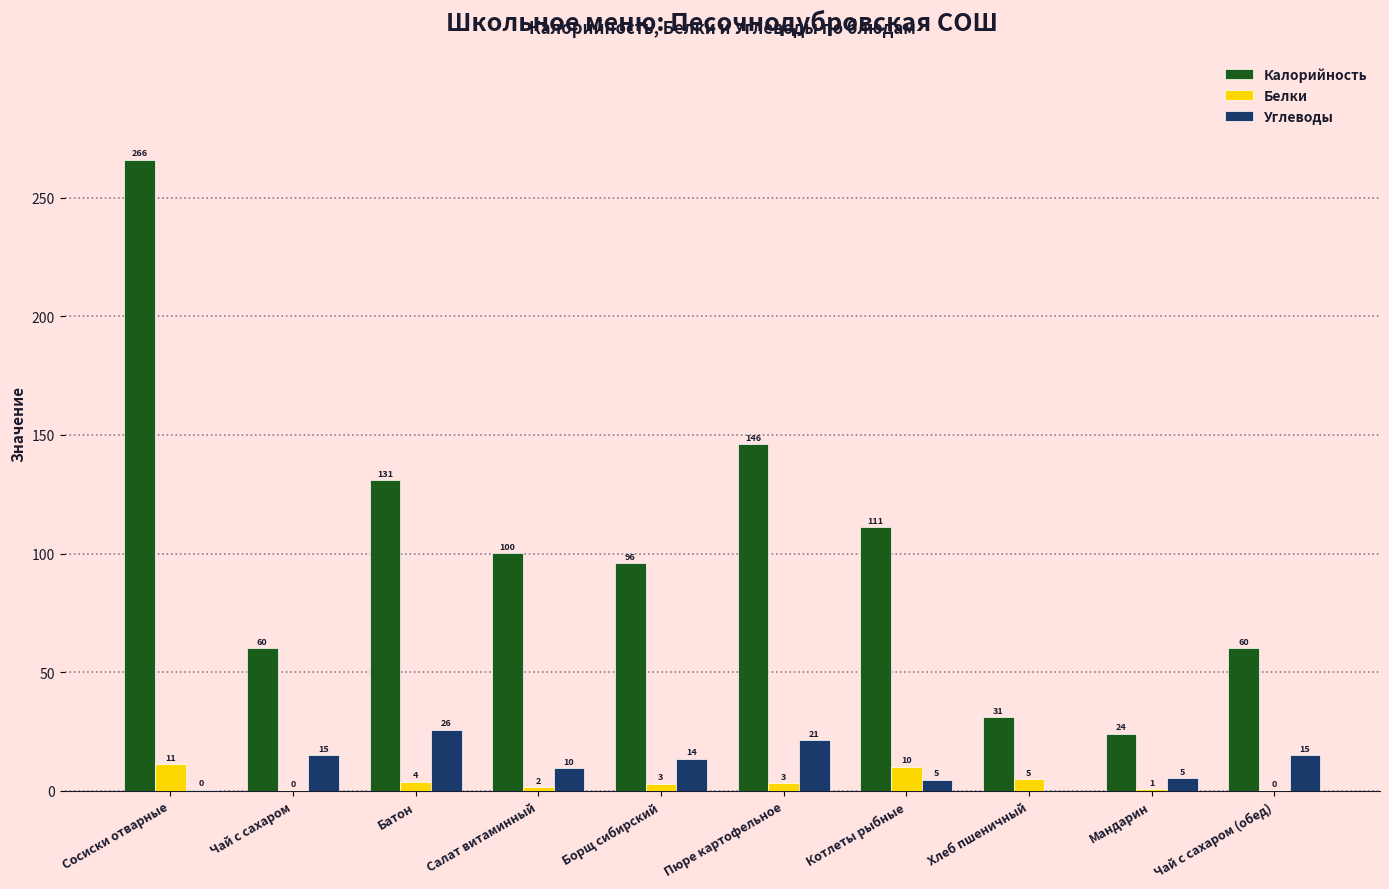

Is it true that Калорийность equals 96.0 at Борщ сибирский?

True